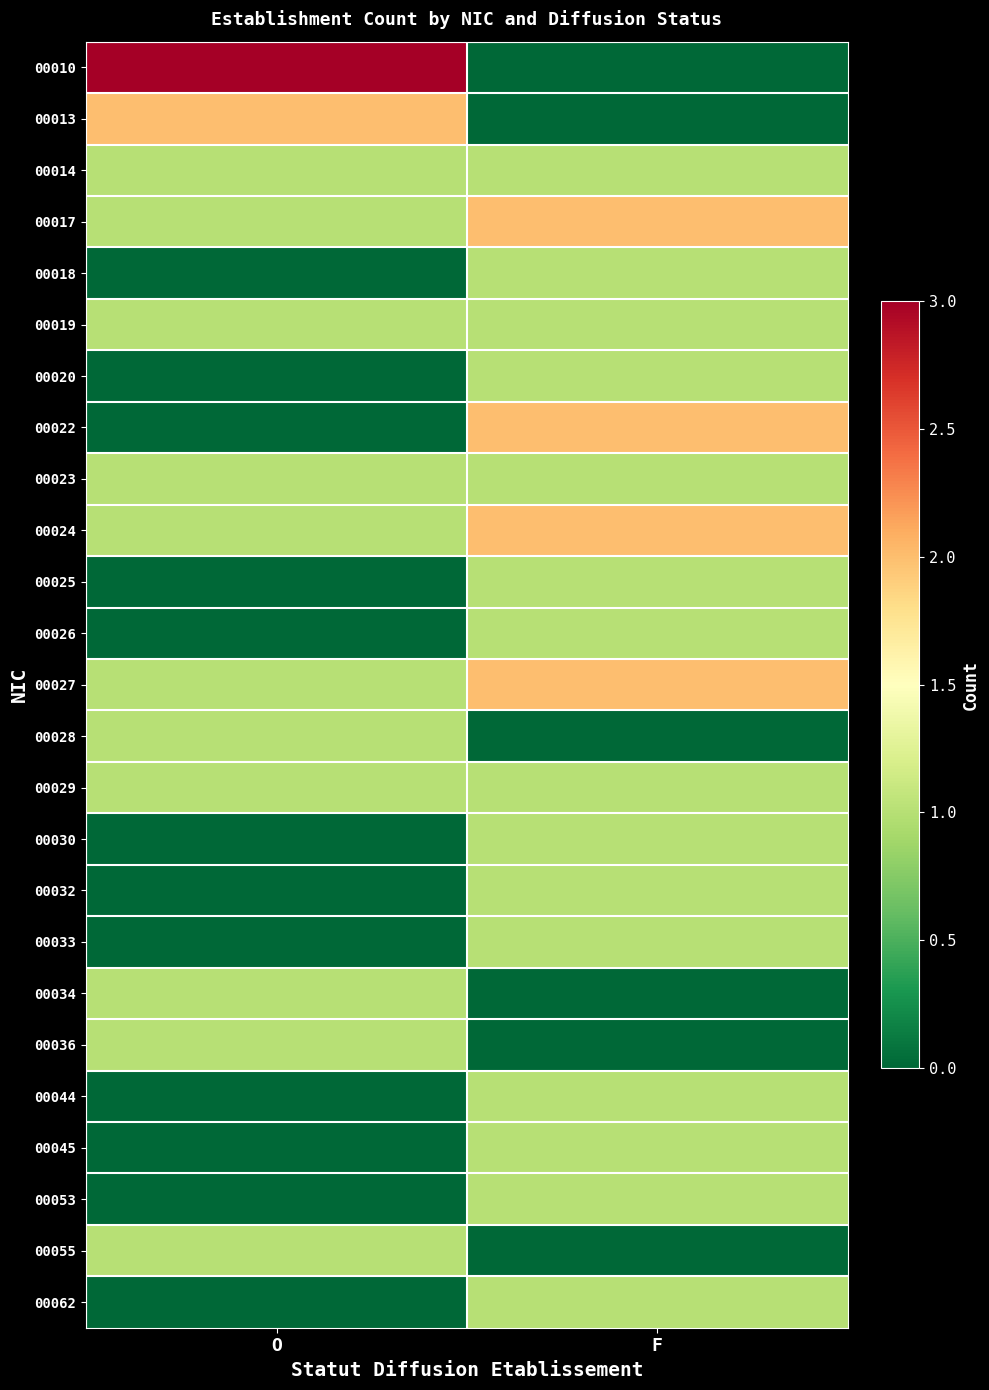

Reading left to right, transcribe all the data shown in this chart.

00010: O=3	F=0
00013: O=2	F=0
00014: O=1	F=1
00017: O=1	F=2
00018: O=0	F=1
00019: O=1	F=1
00020: O=0	F=1
00022: O=0	F=2
00023: O=1	F=1
00024: O=1	F=2
00025: O=0	F=1
00026: O=0	F=1
00027: O=1	F=2
00028: O=1	F=0
00029: O=1	F=1
00030: O=0	F=1
00032: O=0	F=1
00033: O=0	F=1
00034: O=1	F=0
00036: O=1	F=0
00044: O=0	F=1
00045: O=0	F=1
00053: O=0	F=1
00055: O=1	F=0
00062: O=0	F=1